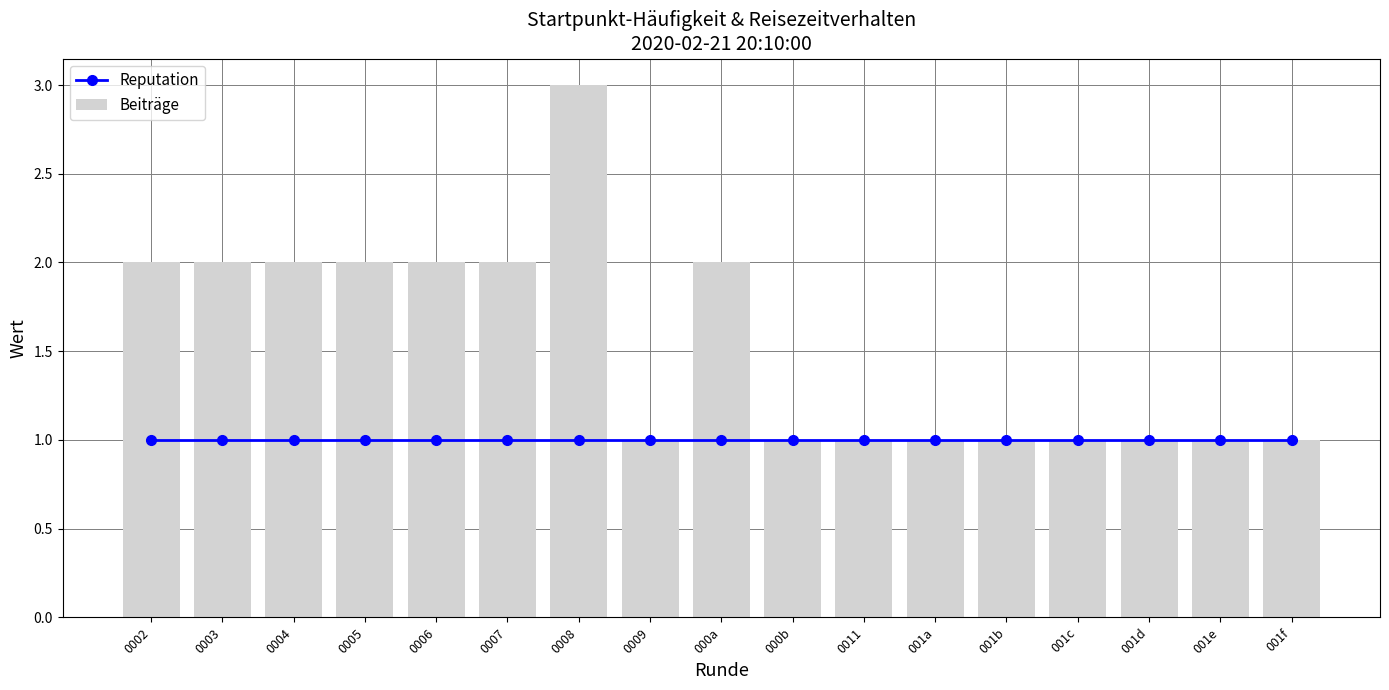

What value does the Reputation series have at 0005?

1